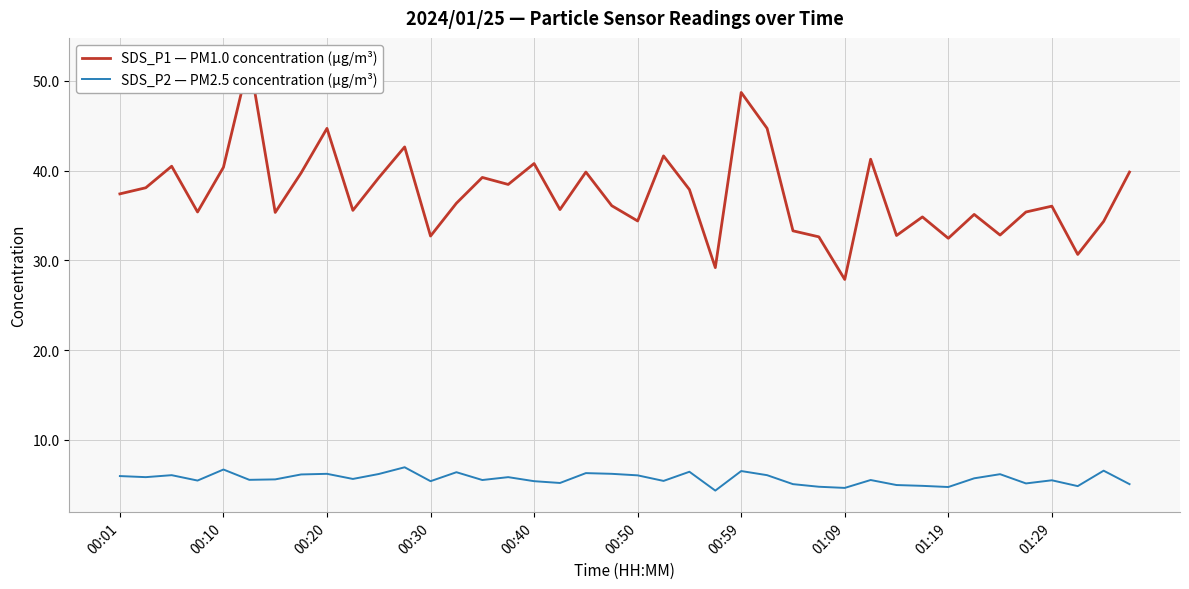

Reading left to right, transcribe all the data shown in this chart.

SDS_P1 — PM1.0 concentration (µg/m³): 37.4	38.1	40.5	35.4	40.4	52.4	35.4	39.8	44.7	35.6	39.2	42.6	32.7	36.4	39.2	38.5	40.8	35.7	39.9	36.1	34.4	41.6	37.9	29.2	48.7	44.7	33.3	32.6	27.9	41.3	32.8	34.9	32.5	35.1	32.8	35.4	36.0	30.7	34.4	39.9
SDS_P2 — PM2.5 concentration (µg/m³): 6.0	5.8	6.1	5.5	6.7	5.5	5.6	6.2	6.2	5.7	6.2	7.0	5.4	6.4	5.5	5.8	5.4	5.2	6.3	6.2	6.0	5.4	6.5	4.3	6.5	6.1	5.1	4.8	4.7	5.5	5.0	4.9	4.8	5.7	6.2	5.2	5.5	4.8	6.6	5.1